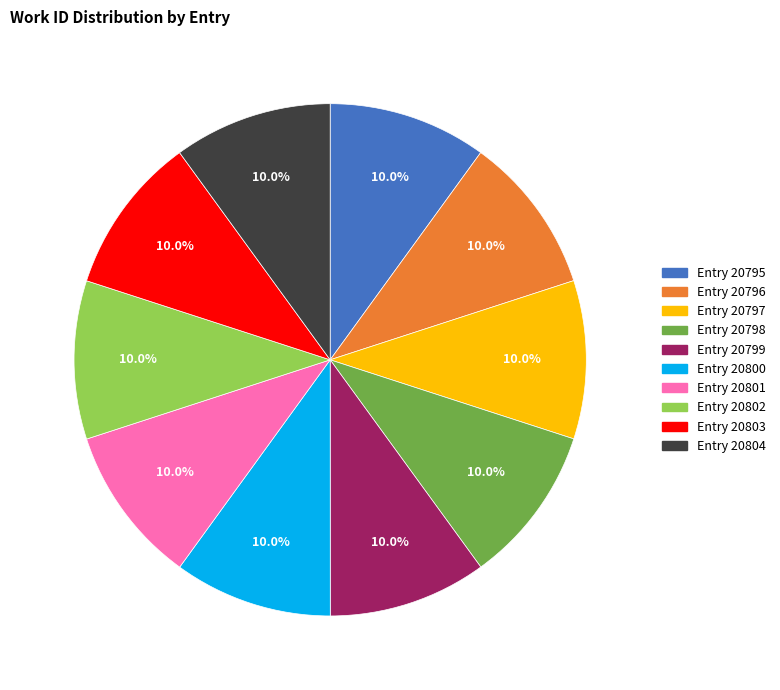

Do Entry 20798 and Entry 20797 together represent more than half of the pie?

No